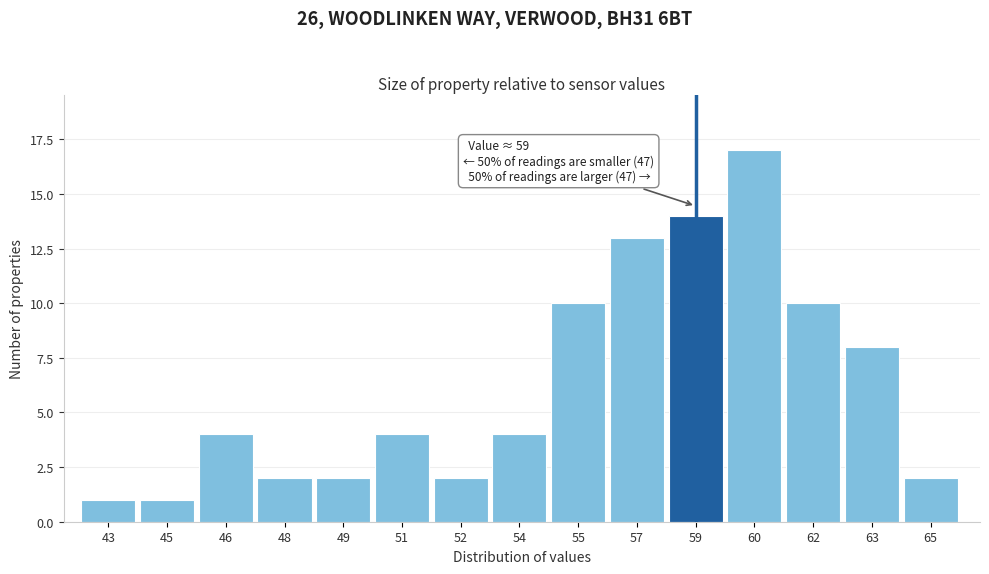

Reading left to right, transcribe all the data shown in this chart.

1	1	4	2	2	4	2	4	10	13	14	17	10	8	2